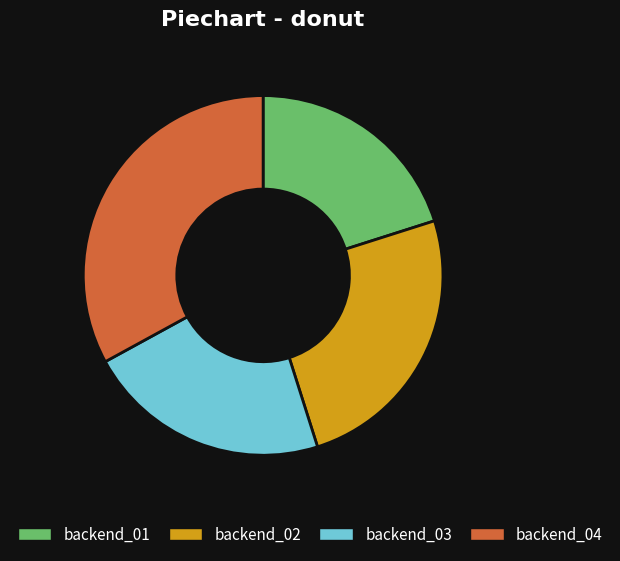

What is the largest slice in the pie chart?

backend_04